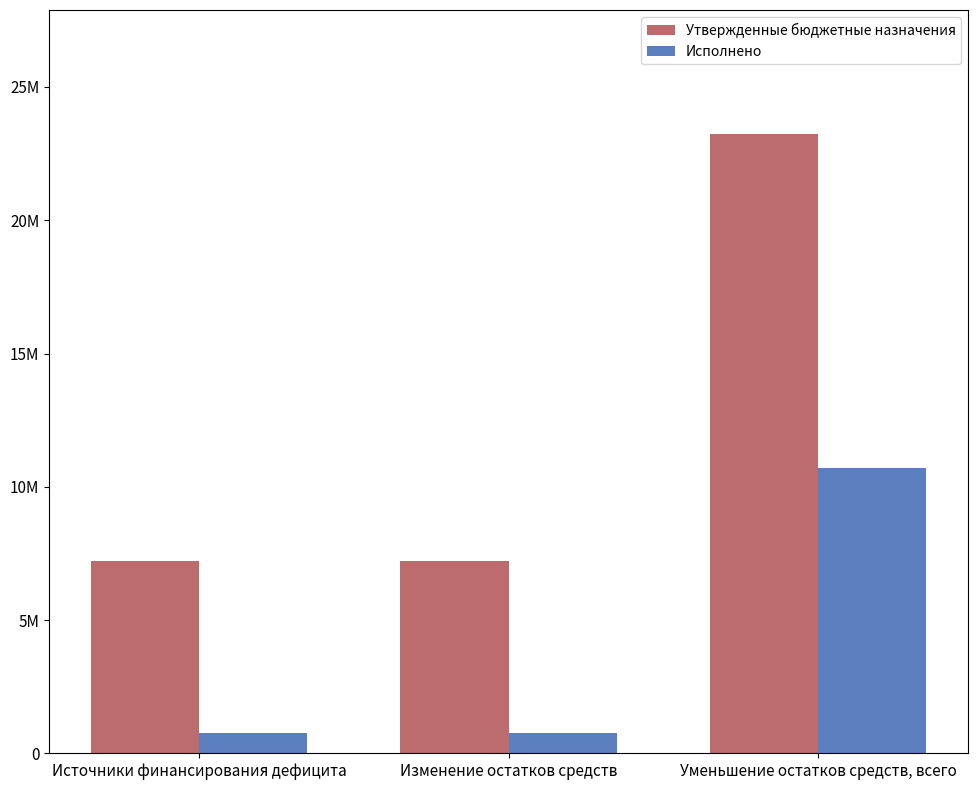

Does the chart contain stacked bars?

No